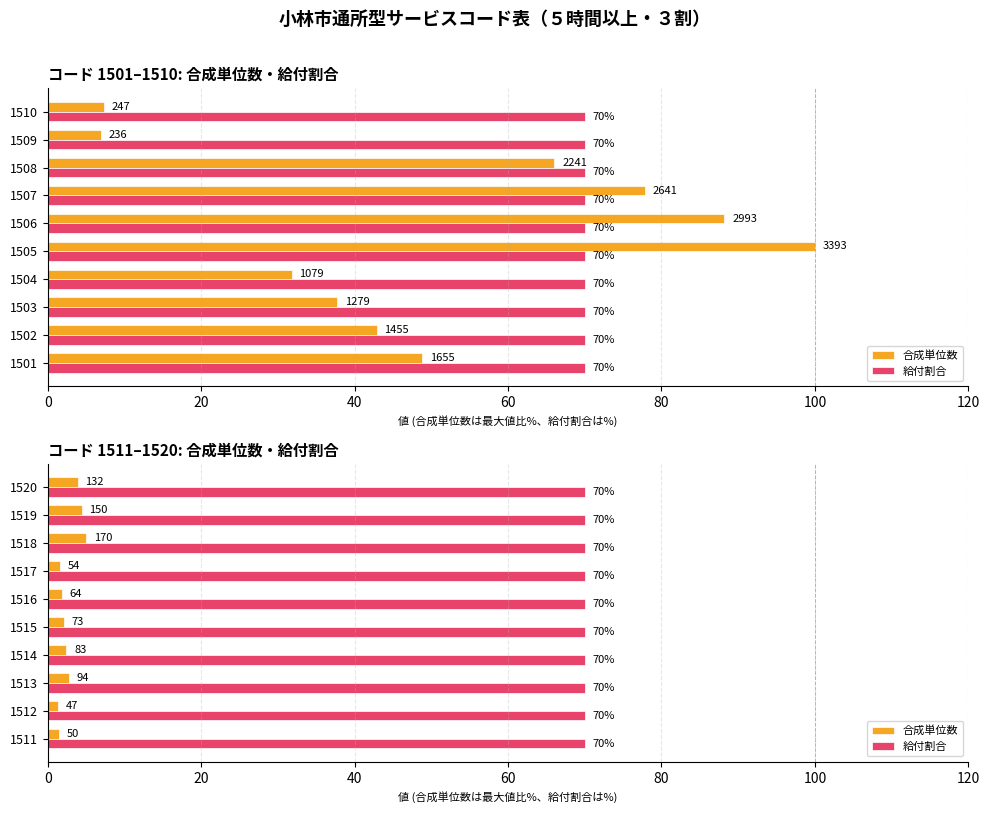

Between 40 and 80, which series saw the biggest shift?

合成単位数